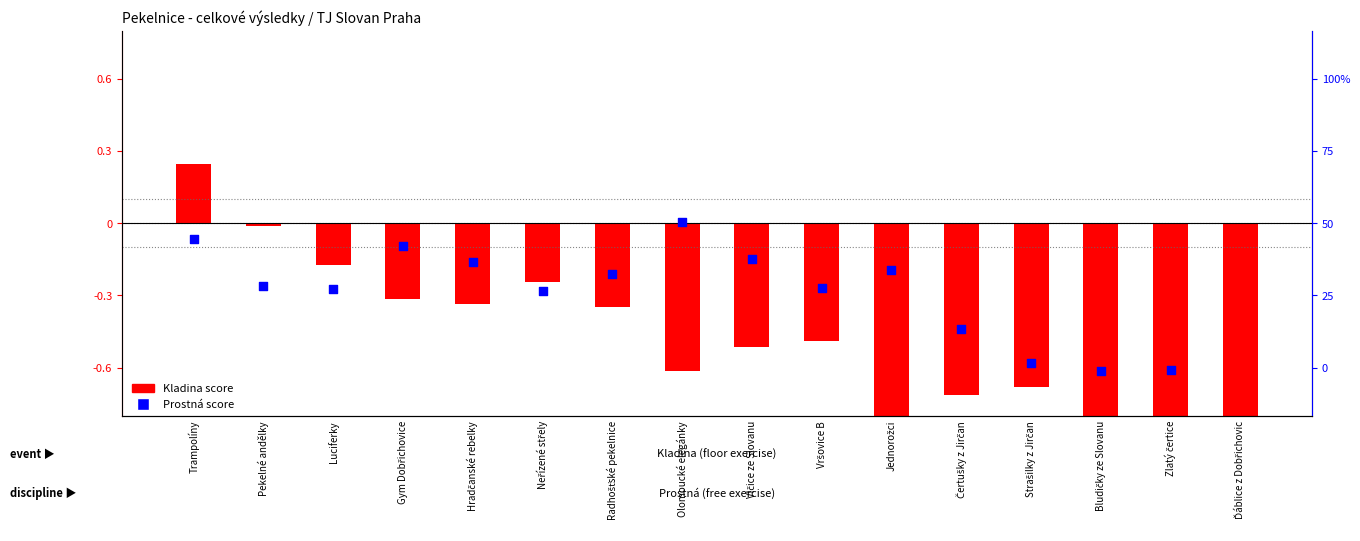

Which series has the widest spread of Y values?

Kladina